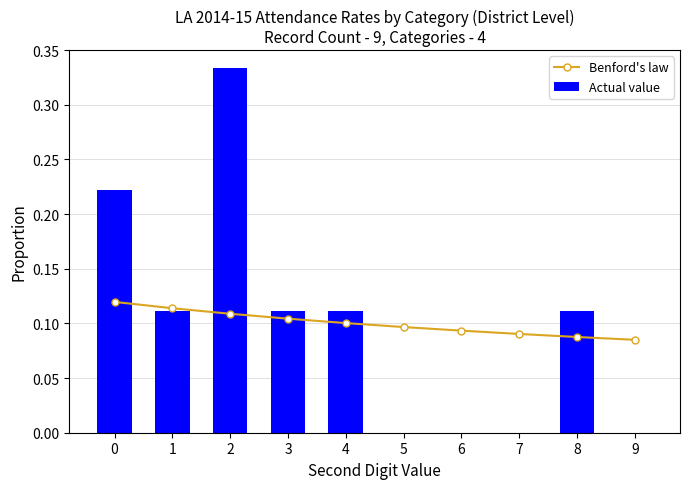

Are the bars grouped side by side (vs. stacked)?

Yes